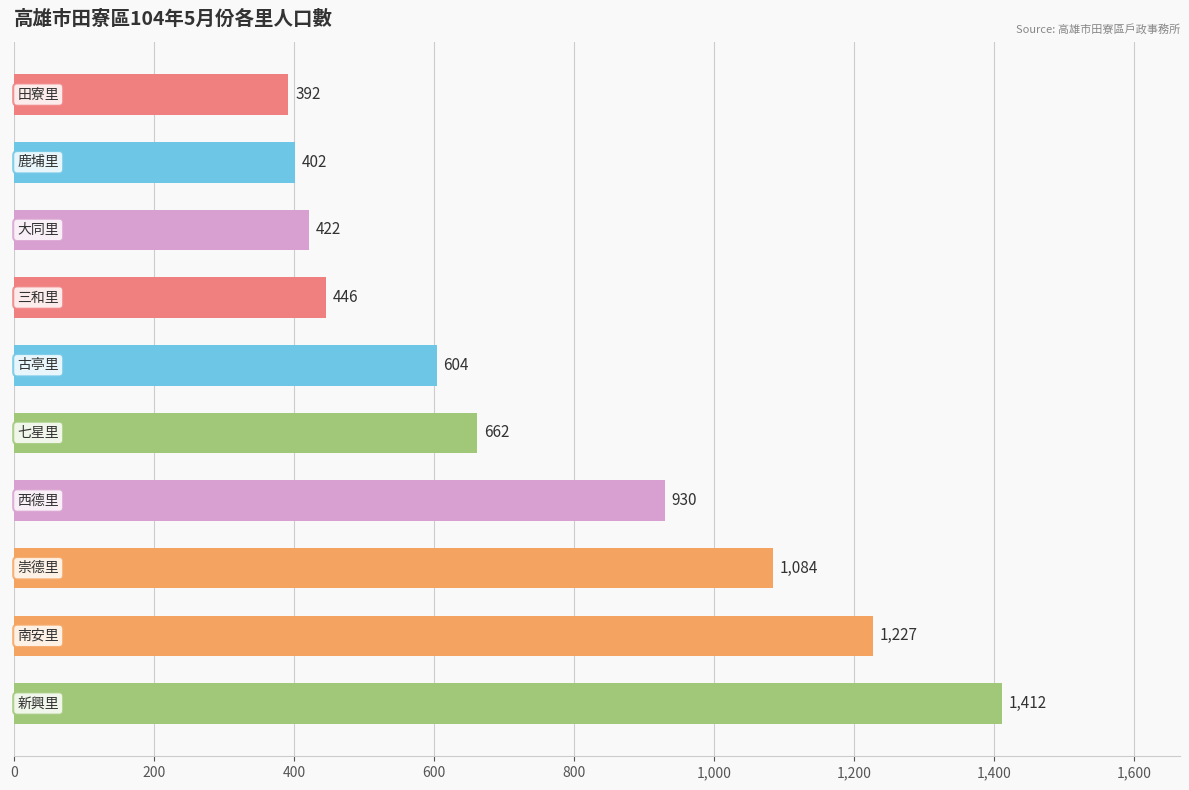

What is the minimum value shown in the chart?

392